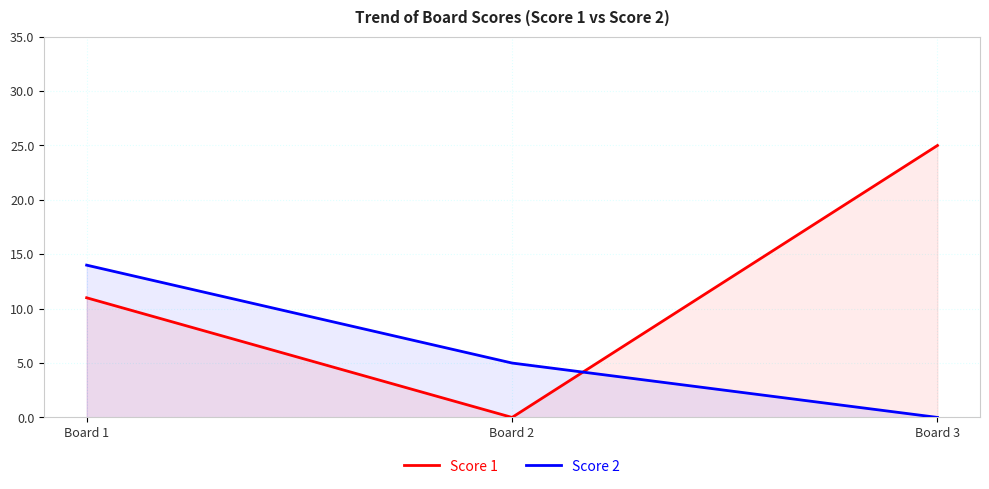

At how many categories does at least one series exceed 16?

1